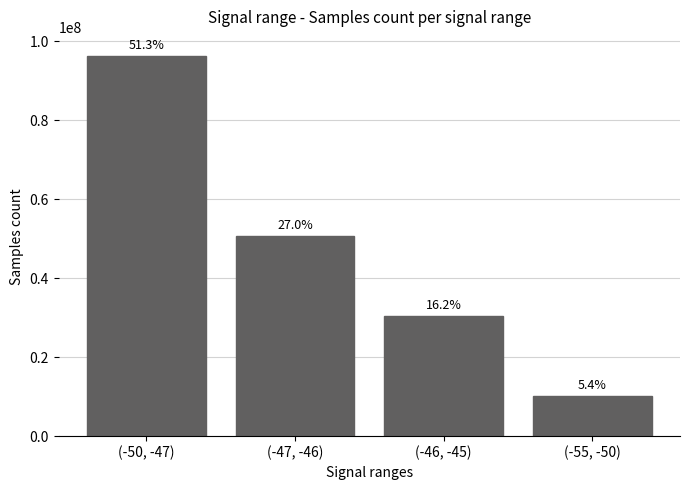

How many bars are there in total?

4